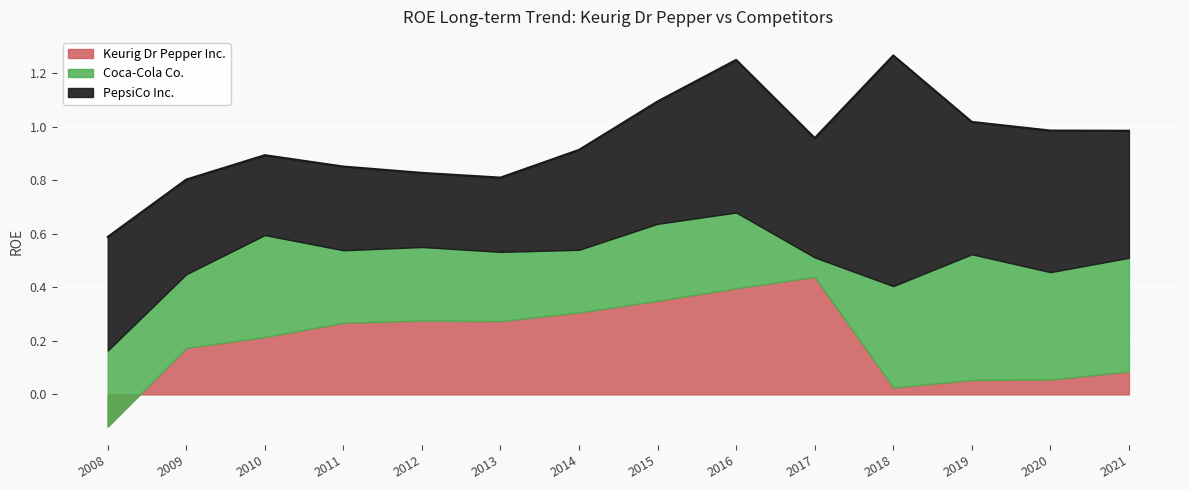

What are all the series names shown in the legend?

Keurig Dr Pepper Inc., Coca-Cola Co., PepsiCo Inc.